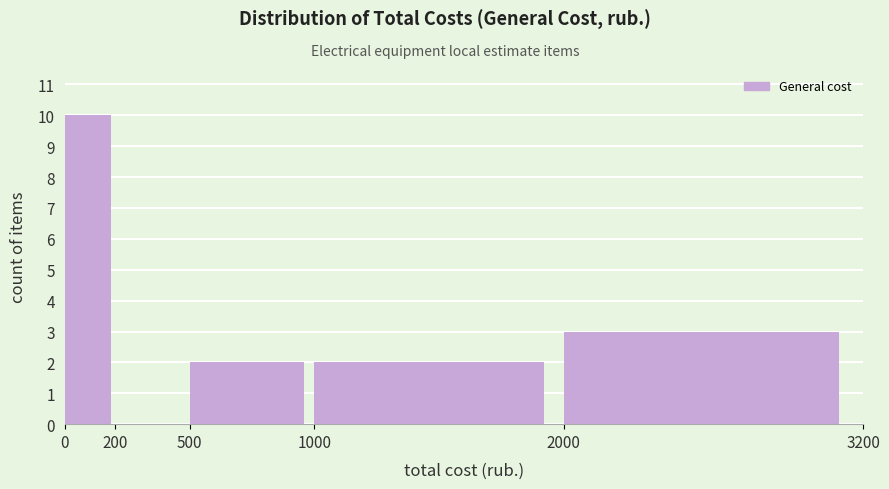

Reading left to right, transcribe this chart: for each bar, give the range it covers on the x-axis and its height. The values are not printed on the chart, so give them approximately, as read against the axis.

0 to 200: 10
200 to 500: 0
500 to 1000: 2
1000 to 2000: 2
2000 to 3200: 3